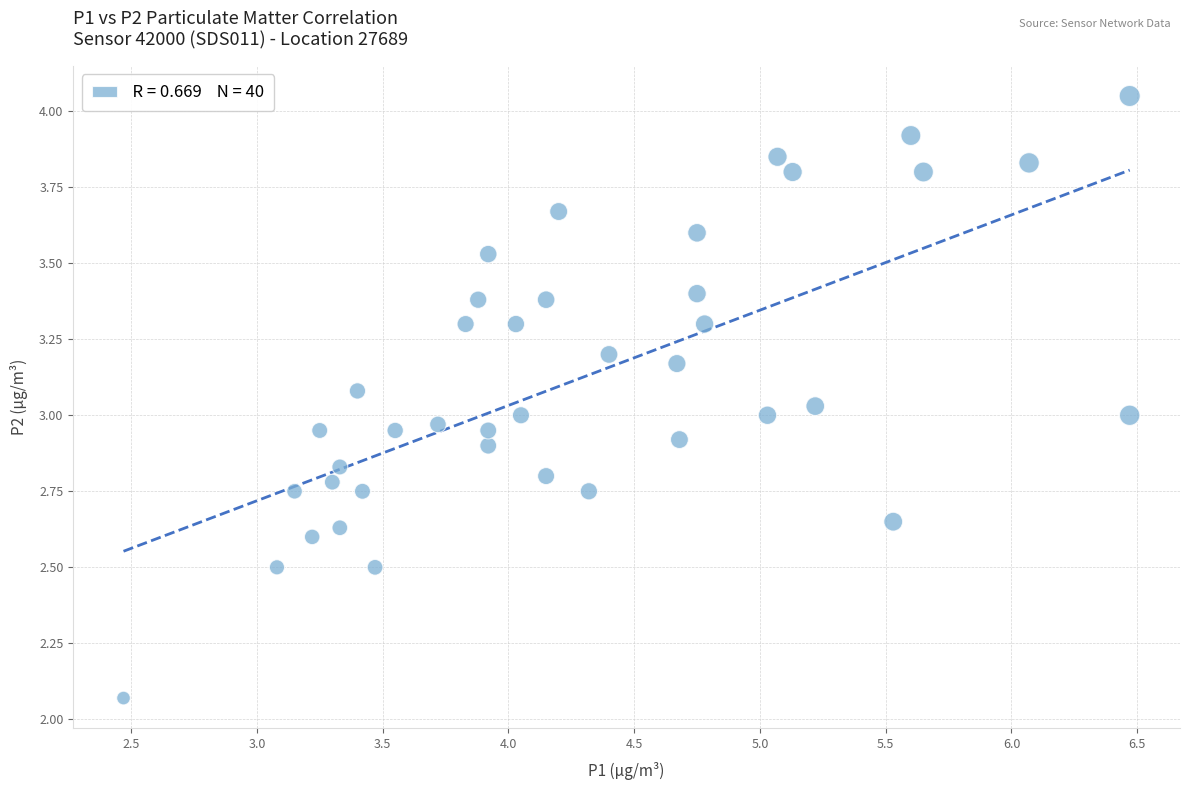

What is the range of Y values (max minus min)?

2.0